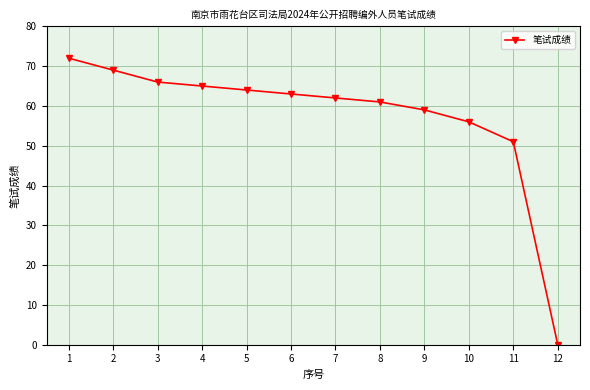

What is the sum of all values?

688